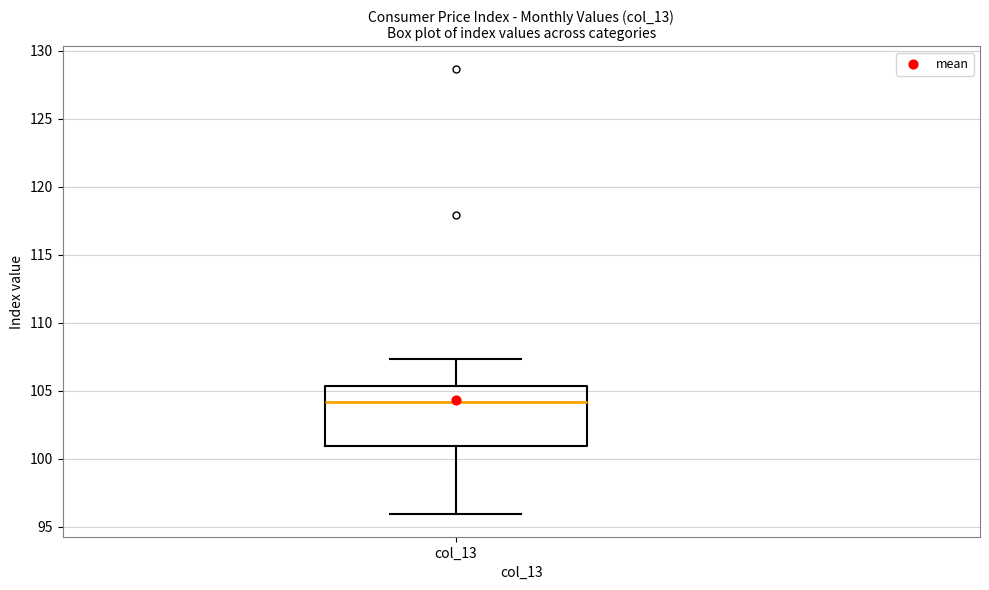

Where does the lower whisker of the box for col_13 end on the y-axis? The values are not printed on the chart, so give them approximately, as read against the axis.

96.0